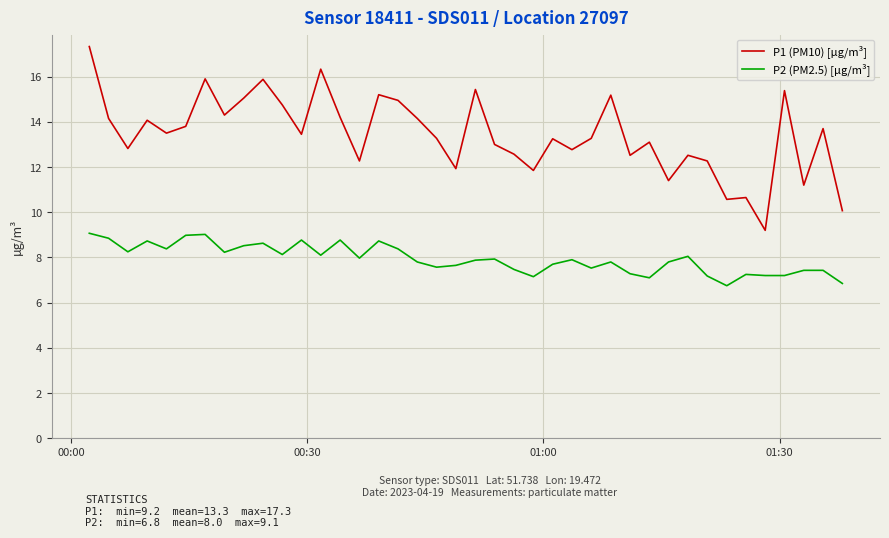

List the series in order of their overall mean, lowest first.

P2 (PM2.5) [µg/m³], P1 (PM10) [µg/m³]